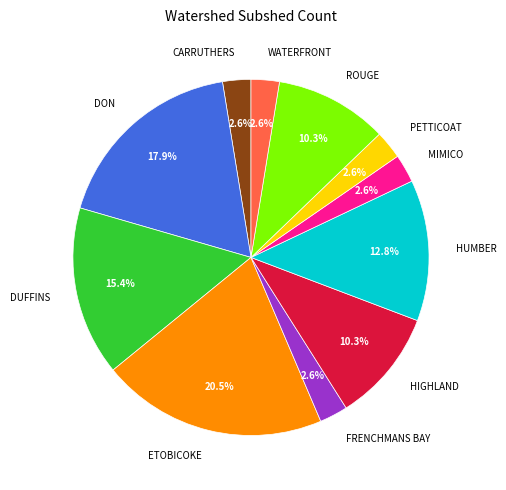

Between CARRUTHERS and DUFFINS, which is larger?

DUFFINS